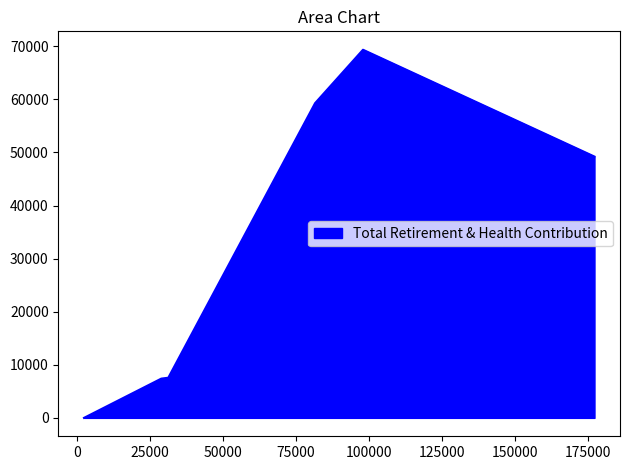

Does the chart have visible grid lines?

No